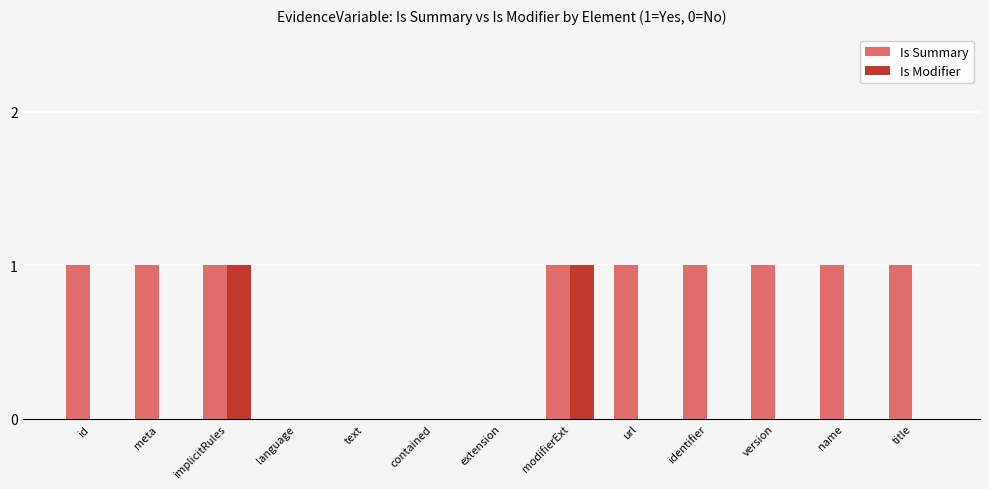

How many series are shown in this chart?

2